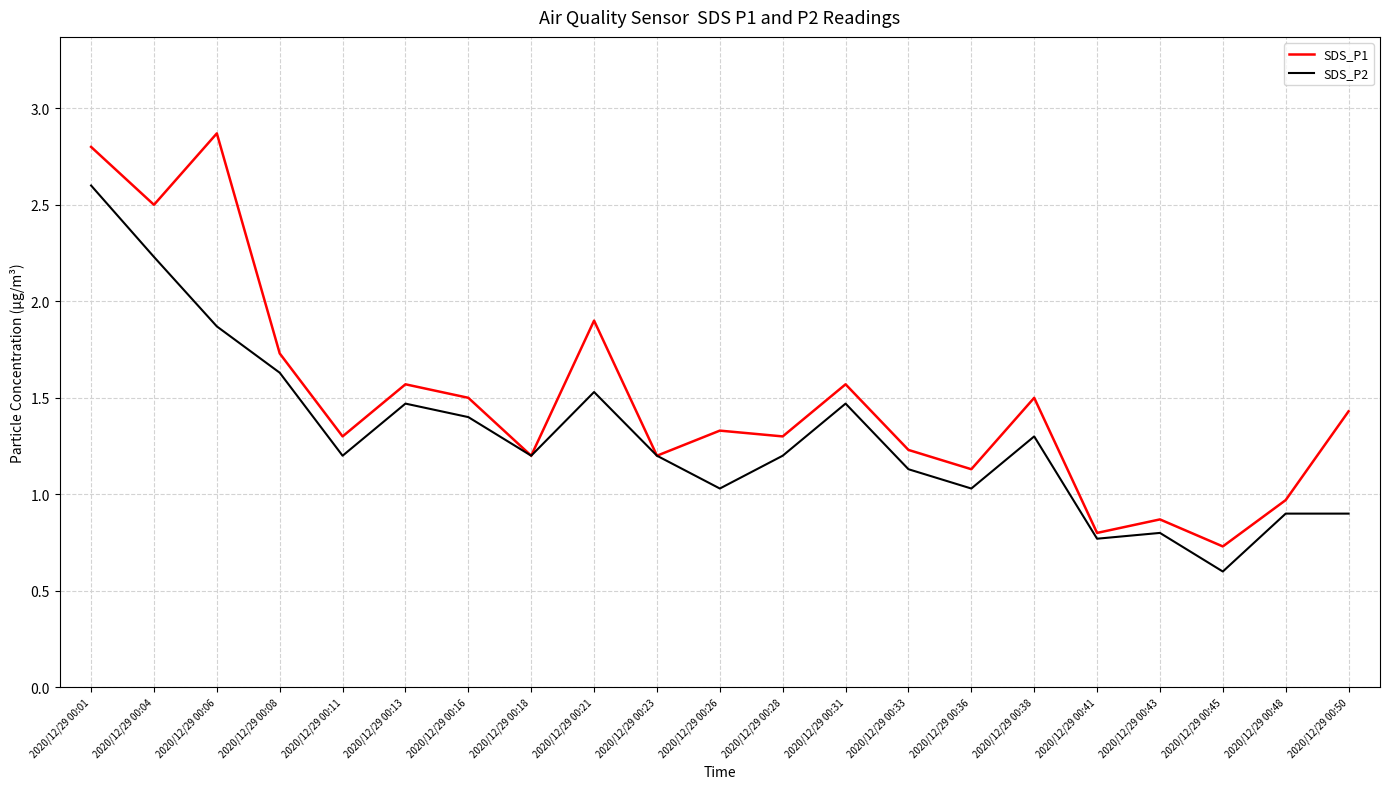

Reading left to right, list all the values displayed in this chart.

SDS_P1: 2.8	2.5	2.9	1.7	1.3	1.6	1.5	1.2	1.9	1.2	1.3	1.3	1.6	1.2	1.1	1.5	0.8	0.9	0.7	1.0	1.4
SDS_P2: 2.6	2.2	1.9	1.6	1.2	1.5	1.4	1.2	1.5	1.2	1.0	1.2	1.5	1.1	1.0	1.3	0.8	0.8	0.6	0.9	0.9